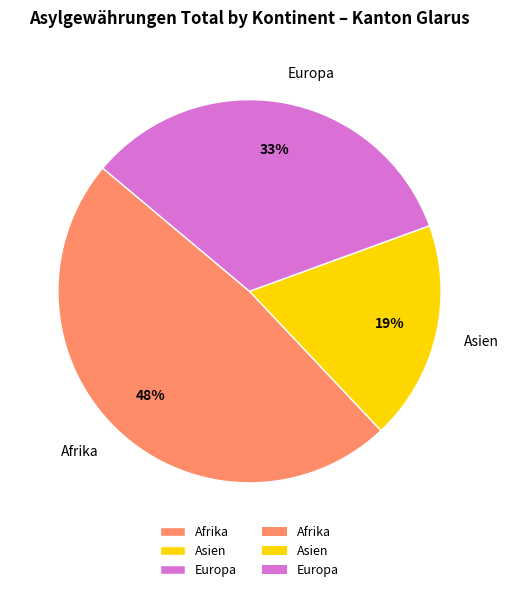

Which has a higher value, Asien or Afrika?

Afrika